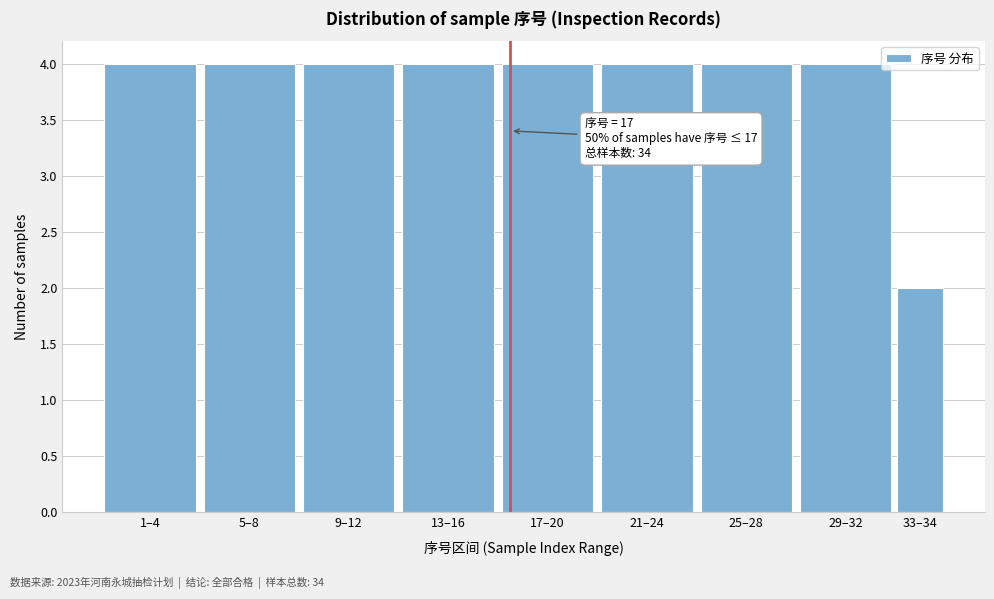

Reading left to right, transcribe all the data shown in this chart.

1–4=4	5–8=4	9–12=4	13–16=4	17–20=4	21–24=4	25–28=4	29–32=4	33–34=2